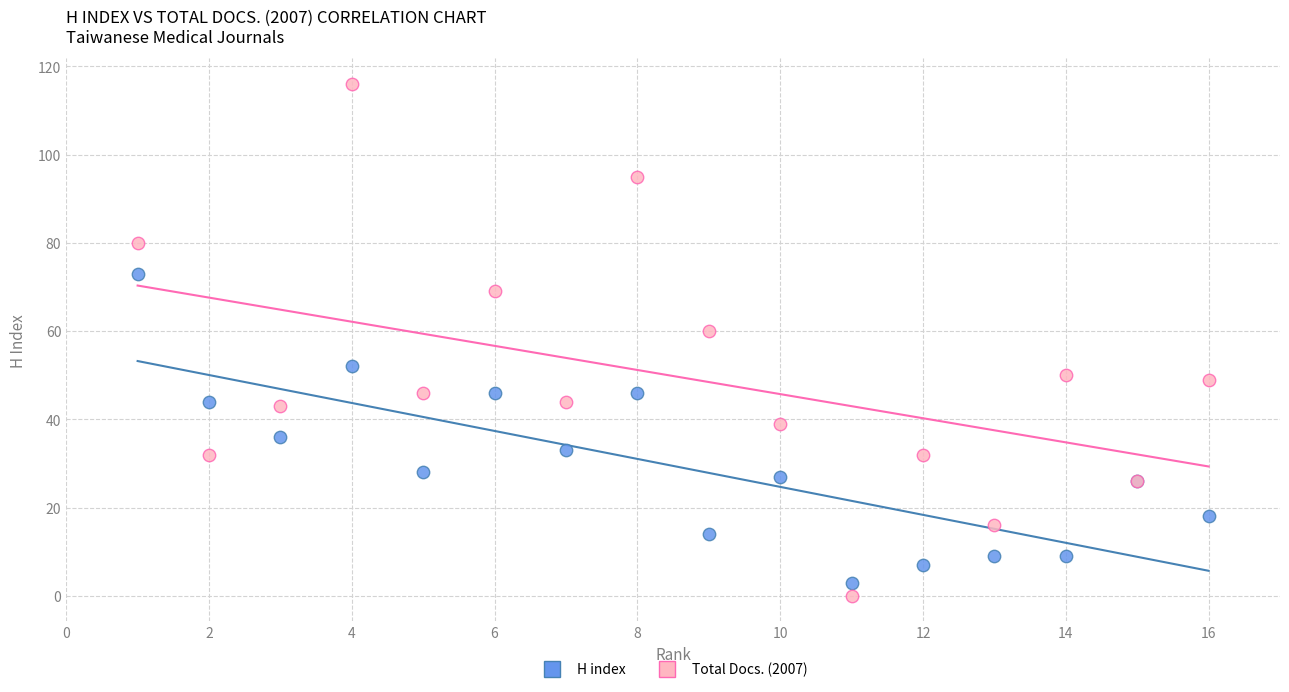

What are all the series names shown in the legend?

H index, Total Docs. (2007)